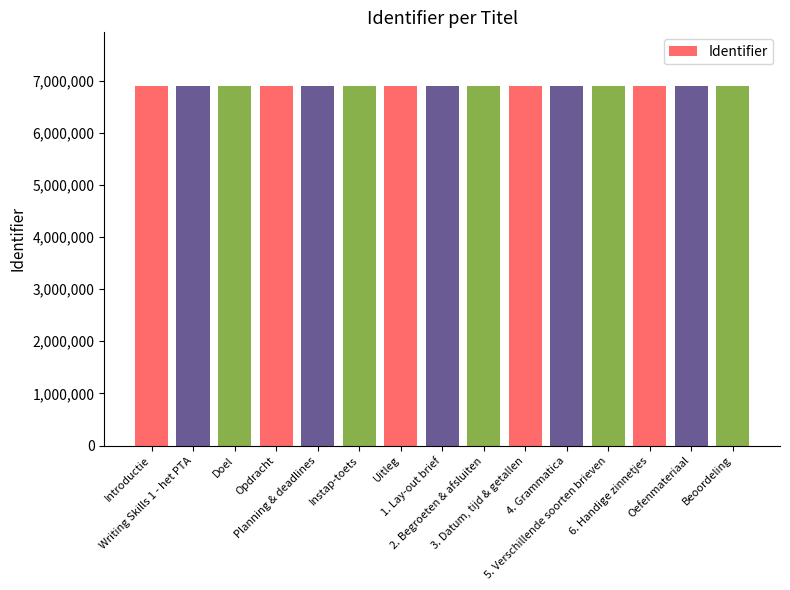

Are the bars grouped side by side (vs. stacked)?

No